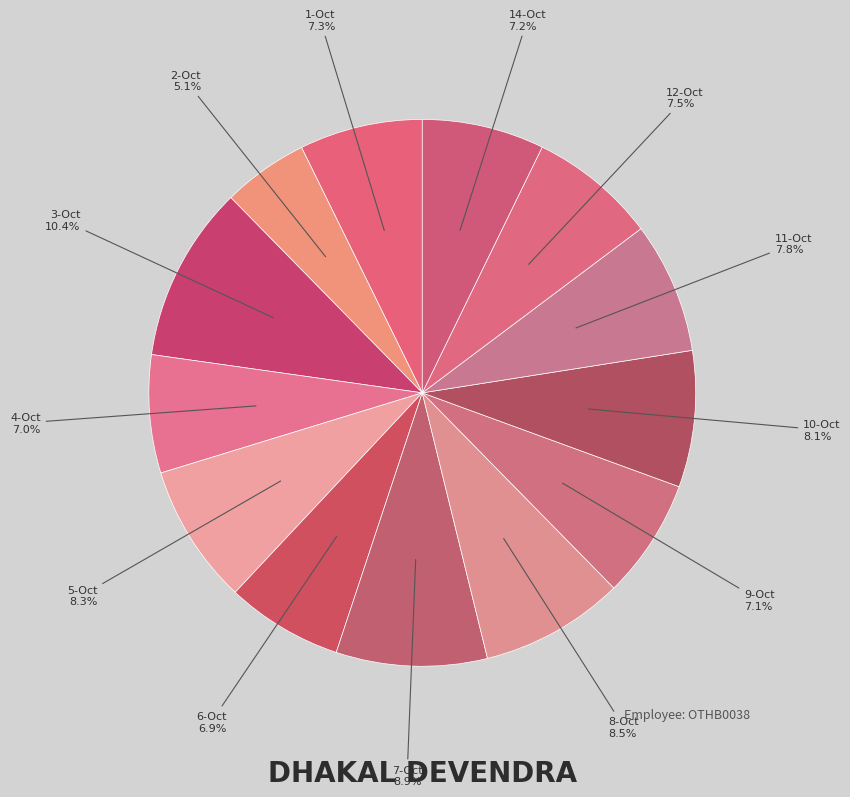

Count the number of slices in the pie.

13